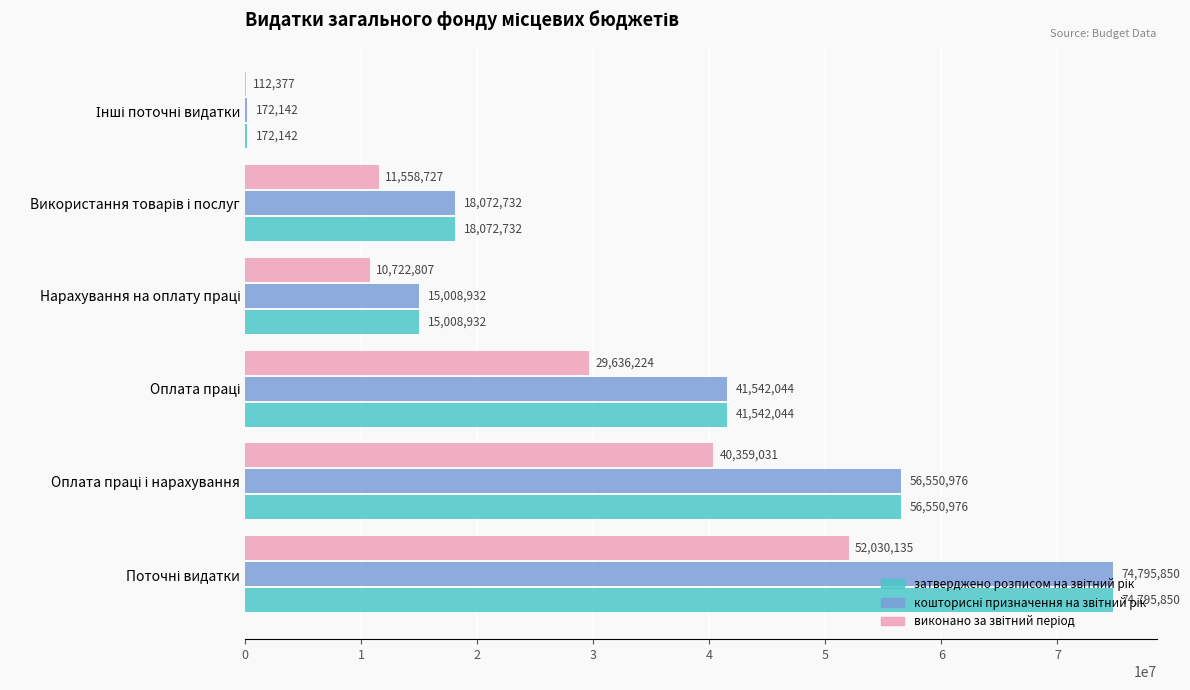

What is the maximum value shown in the chart?

74795850.0